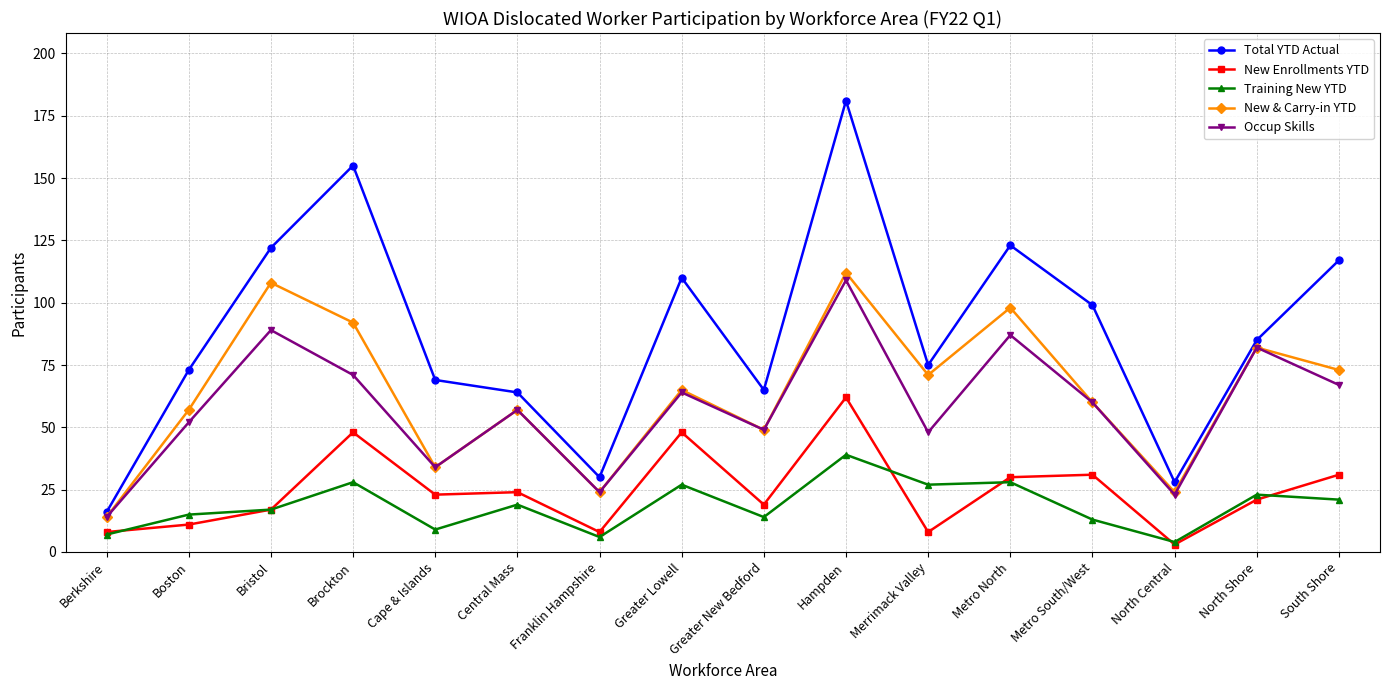

Which series has the largest total across all categories?

Total YTD Actual